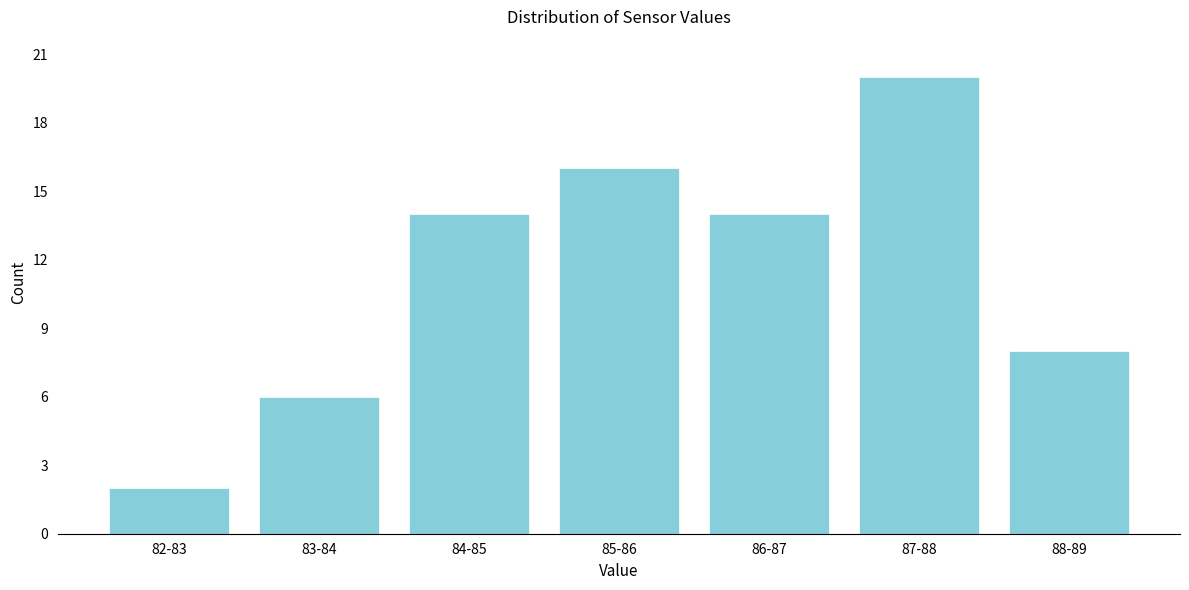

Reading left to right, extract all data points from this chart.

2	6	14	16	14	20	8